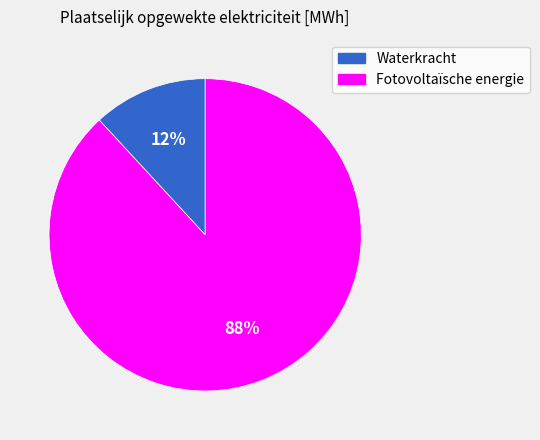

True or false: Fotovoltaïsche energie accounts for 88% of the total.

True